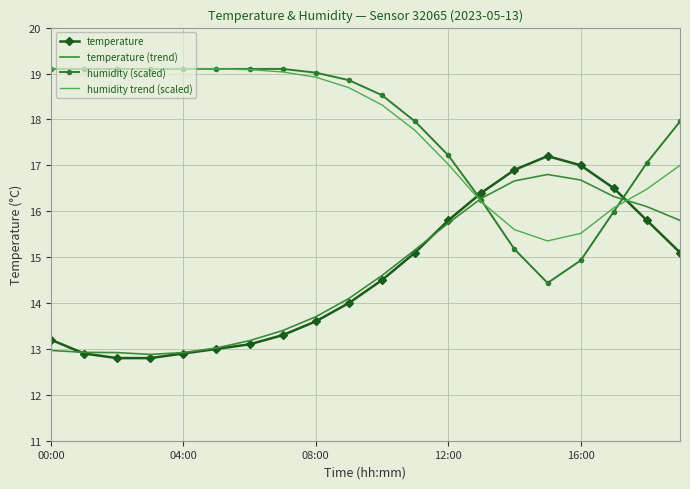

What is the highest value of the humidity trend (scaled) series?

19.1